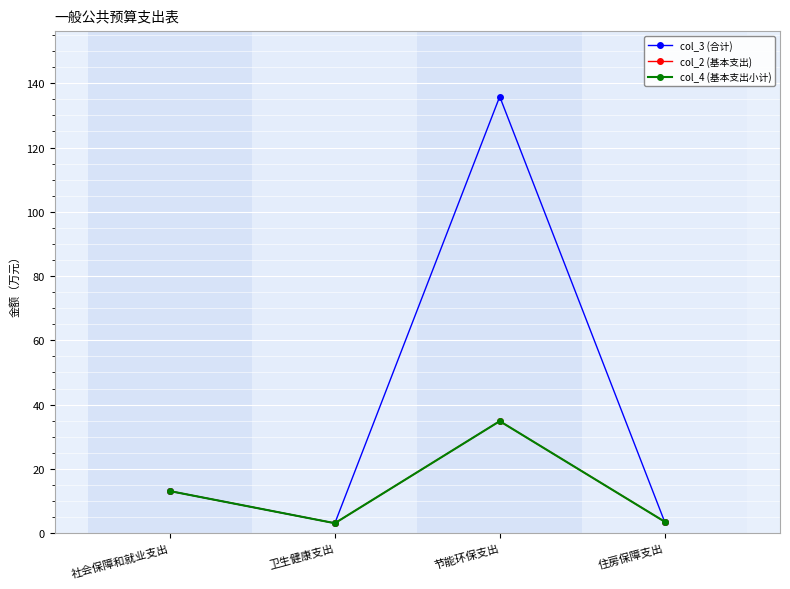

Is this an area chart (filled region under the line)?

No